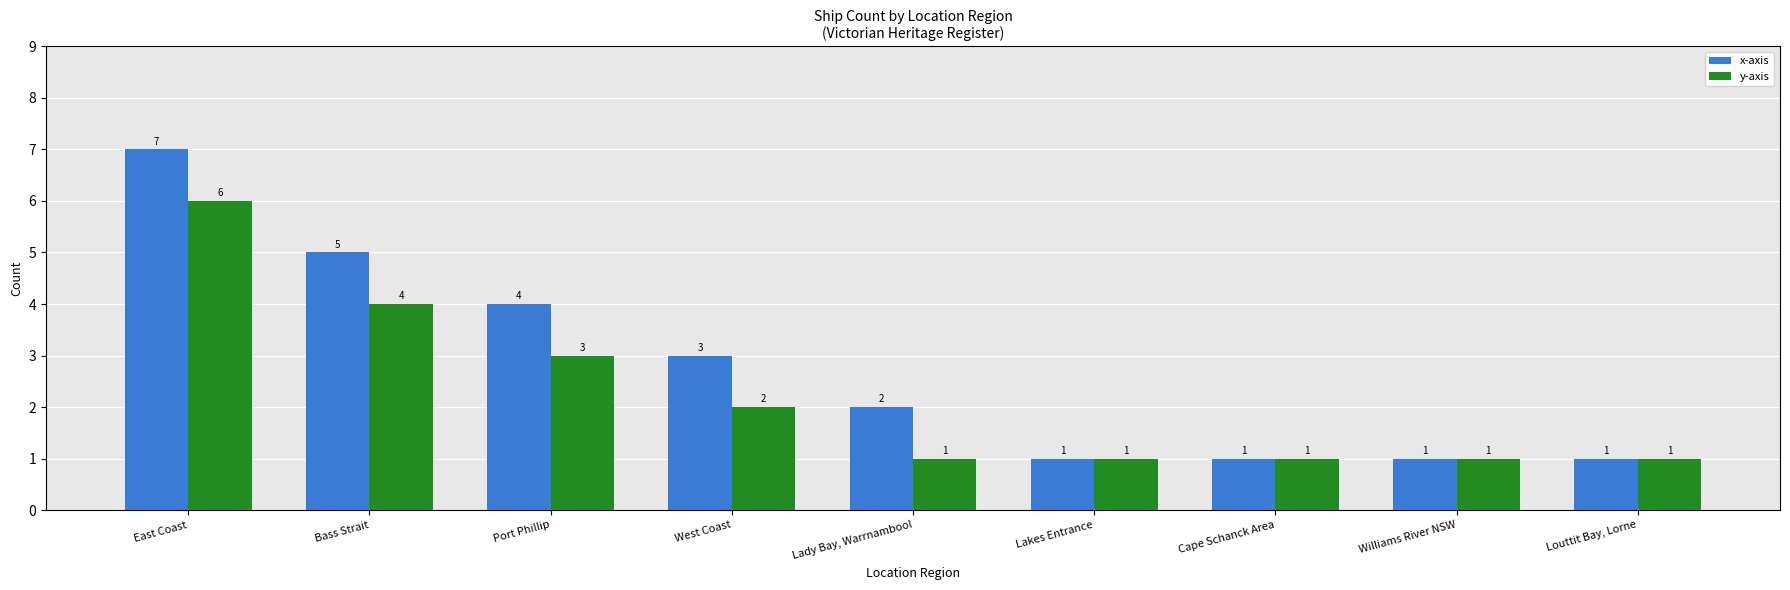

What is the maximum value shown in the chart?

7